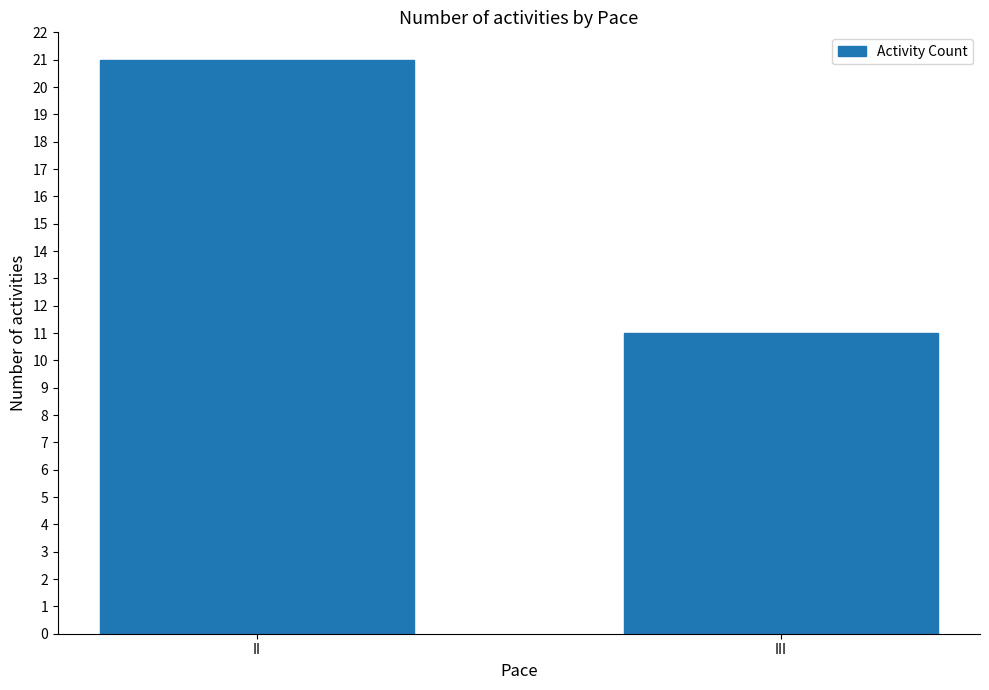

What is the change in value from II to III?

-10